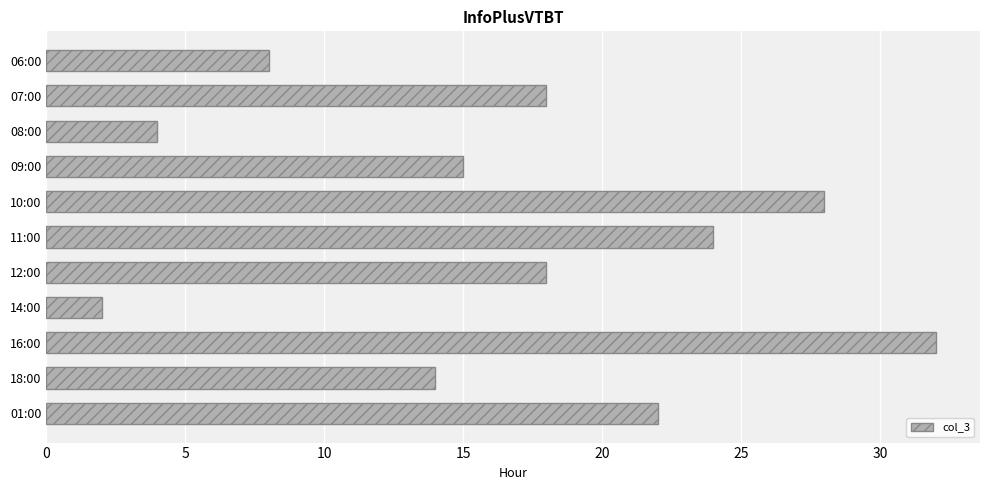

Reading top to bottom, extract all data points from this chart.

8	18	4	15	28	24	18	2	32	14	22